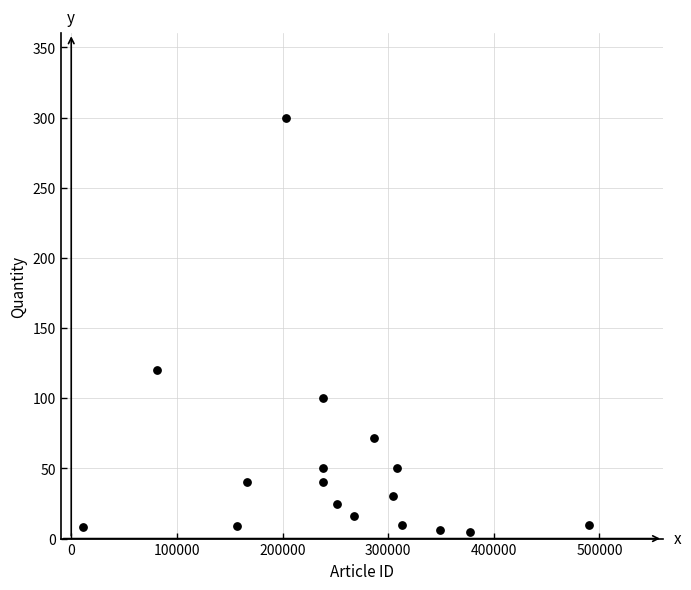

What Y value in the scatter plot is closest to 152?

120